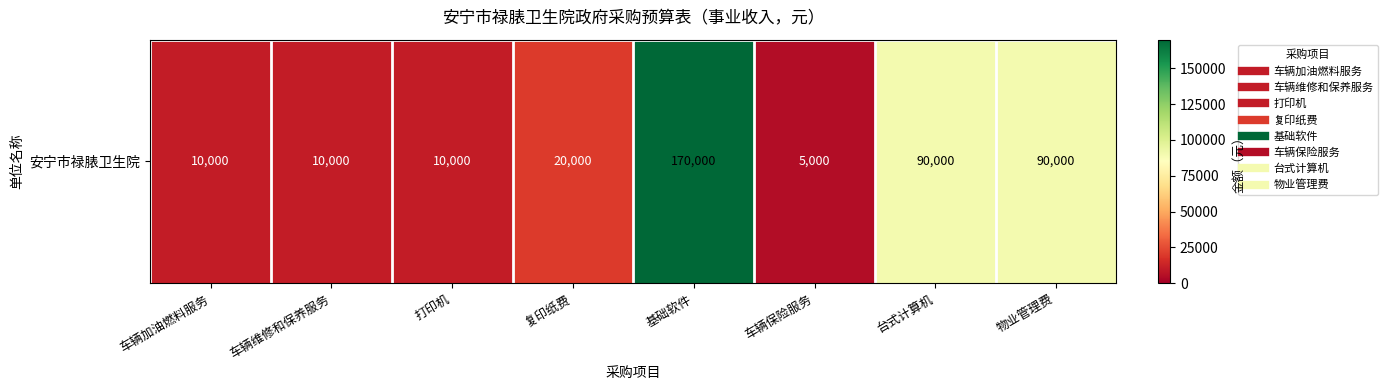

Reading right to left, transcribe all the data shown in this chart.

物业管理费=90000	台式计算机=90000	车辆保险服务=5000	基础软件=170000	复印纸费=20000	打印机=10000	车辆维修和保养服务=10000	车辆加油燃料服务=10000